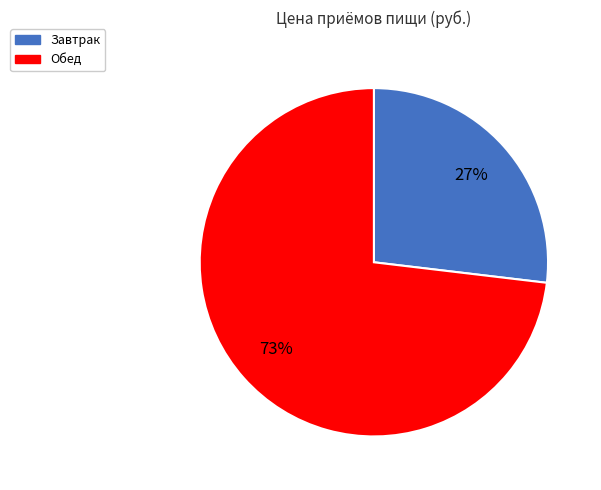

To the nearest percent, what is the difference between the largest and smallest slice percentages?

46%